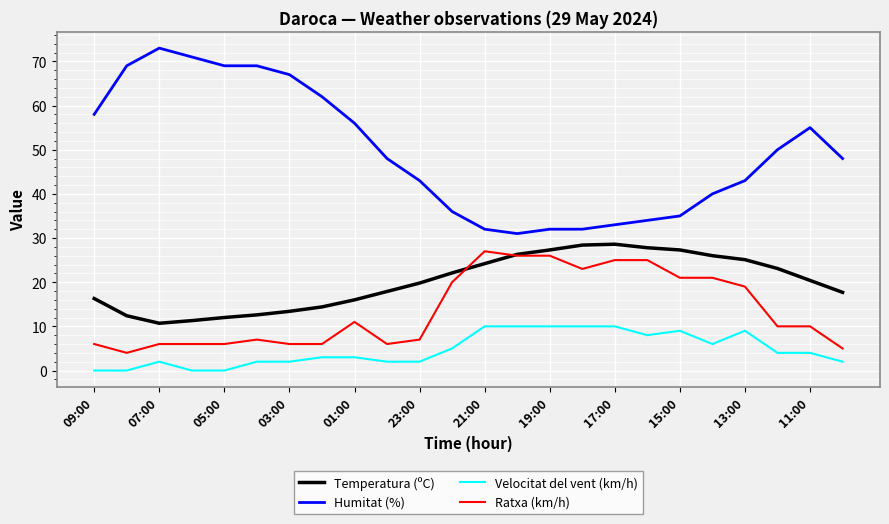

True or false: Ratxa (km/h) and Velocitat del vent (km/h) intersect in this chart.

False